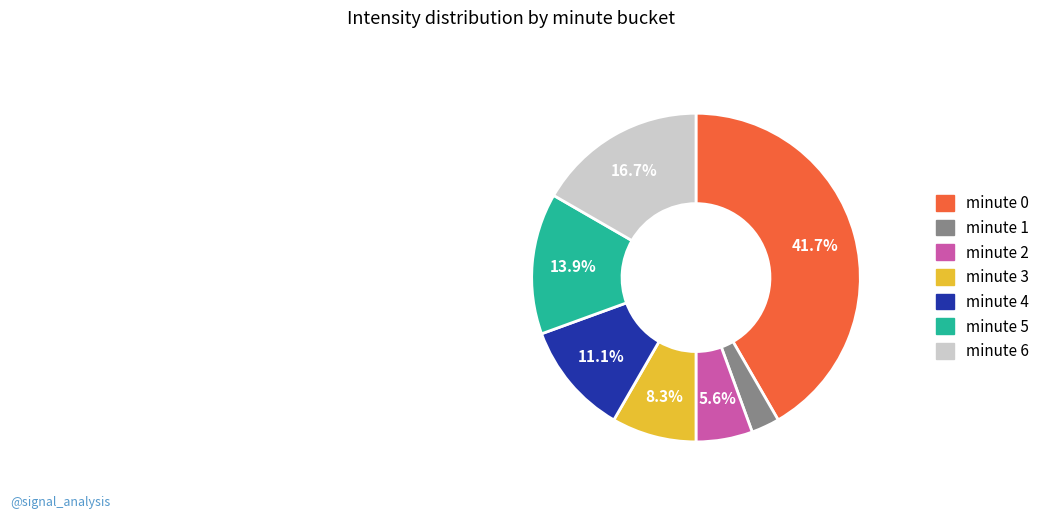

Is there any slice that represents more than half of the pie?

No